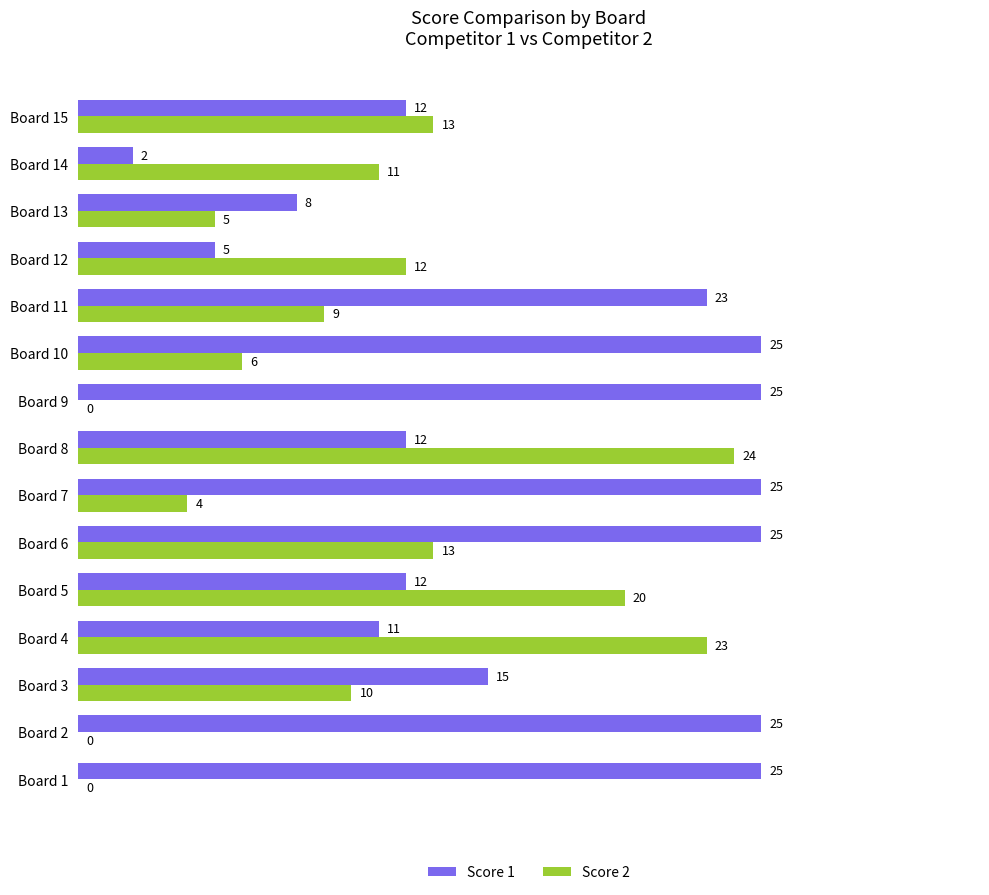

True or false: Score 1 has a value of 12 at Board 15.

True